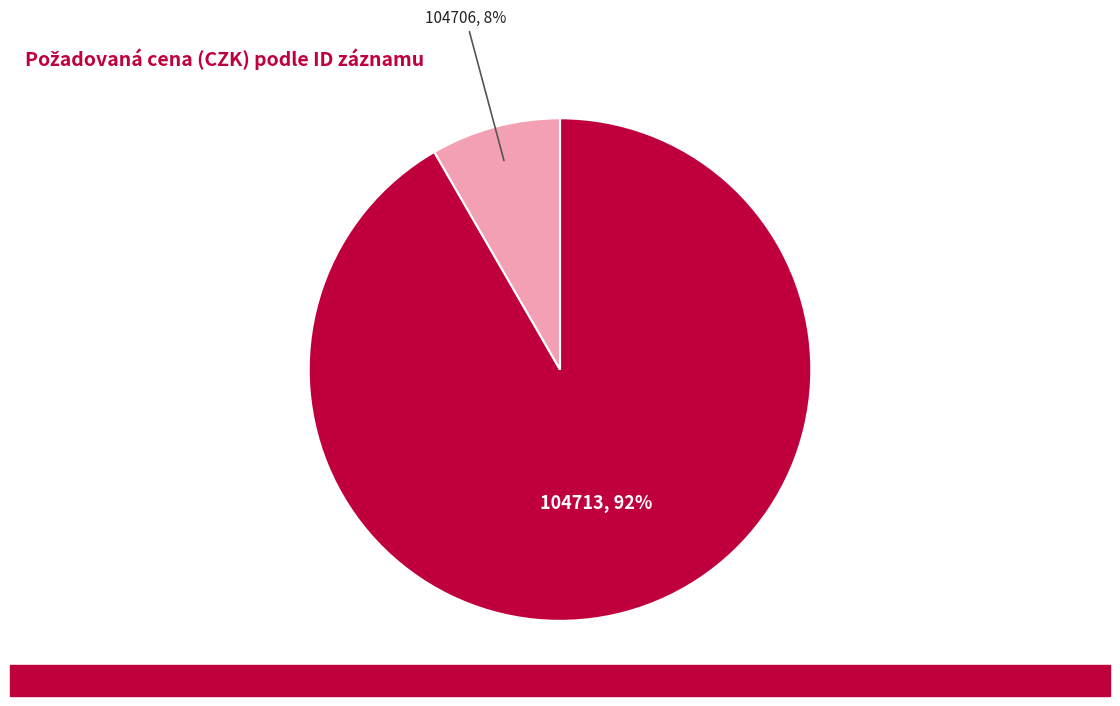

To the nearest percent, what portion does 104713 represent?

92%